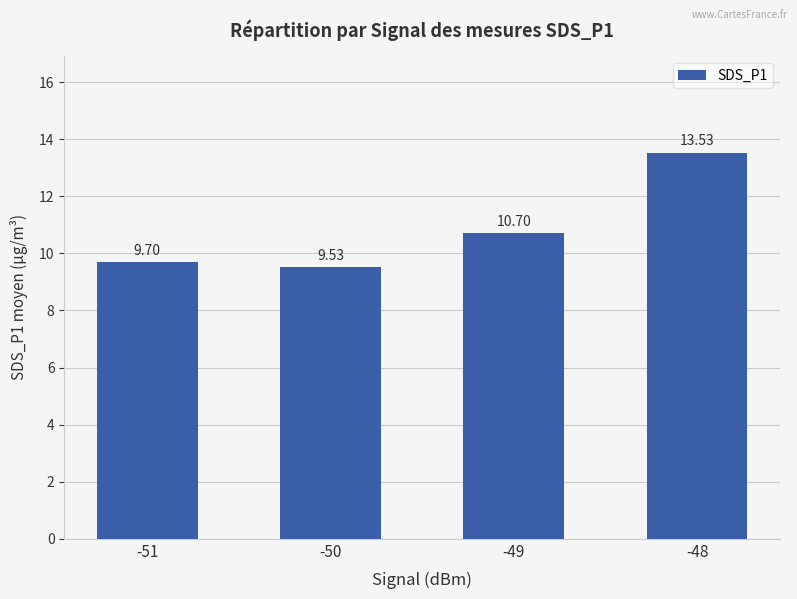

What is the difference between the maximum and minimum values?

4.0